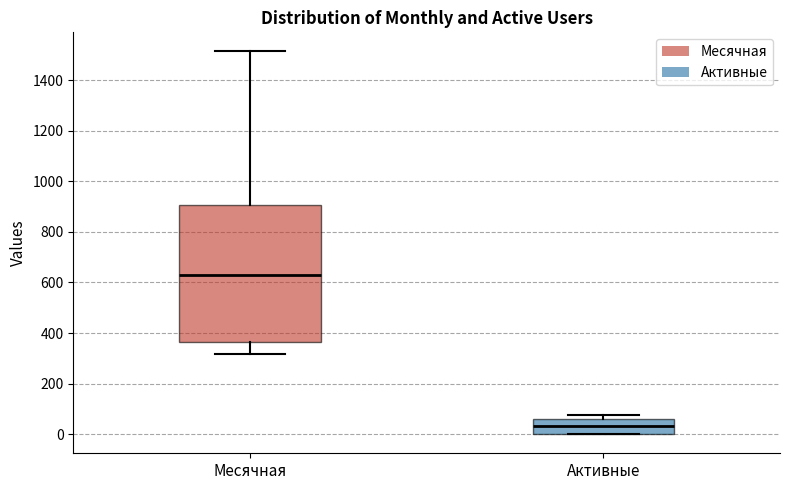

Where does the median line of the box for Активные sit on the y-axis? The values are not printed on the chart, so give them approximately, as read against the axis.

40